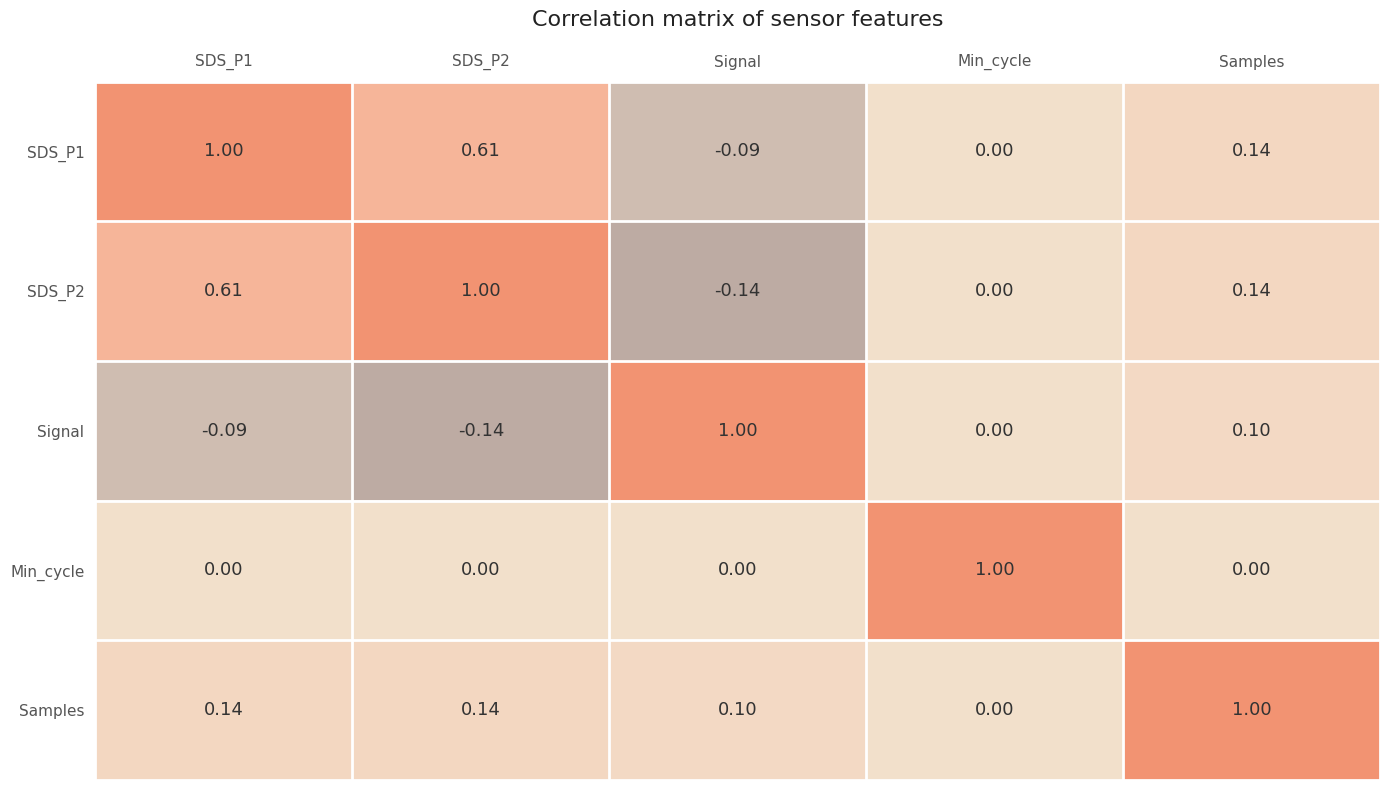

What is the total value across all series at SDS_P2?

1.6